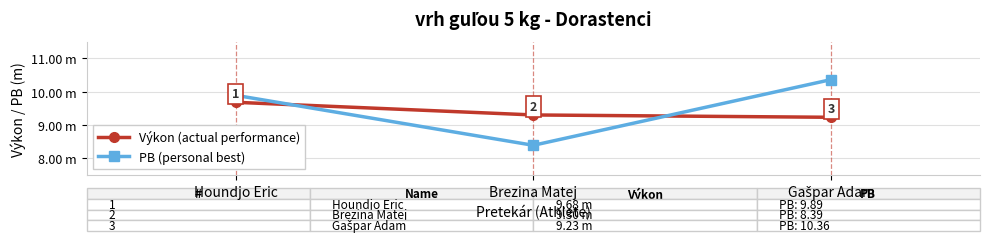

What are all the series names shown in the legend?

Výkon (actual performance), PB (personal best)